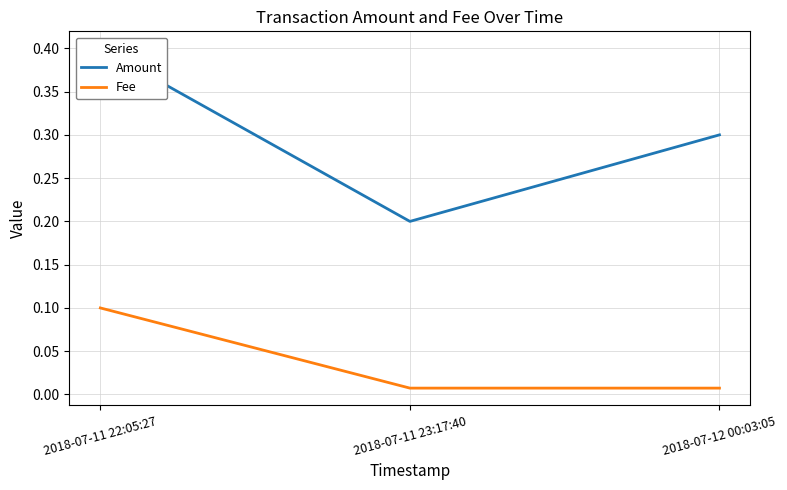

Is the value of Amount at 2018-07-11 22:05:27 greater than the value of Fee at 2018-07-12 00:03:05?

Yes